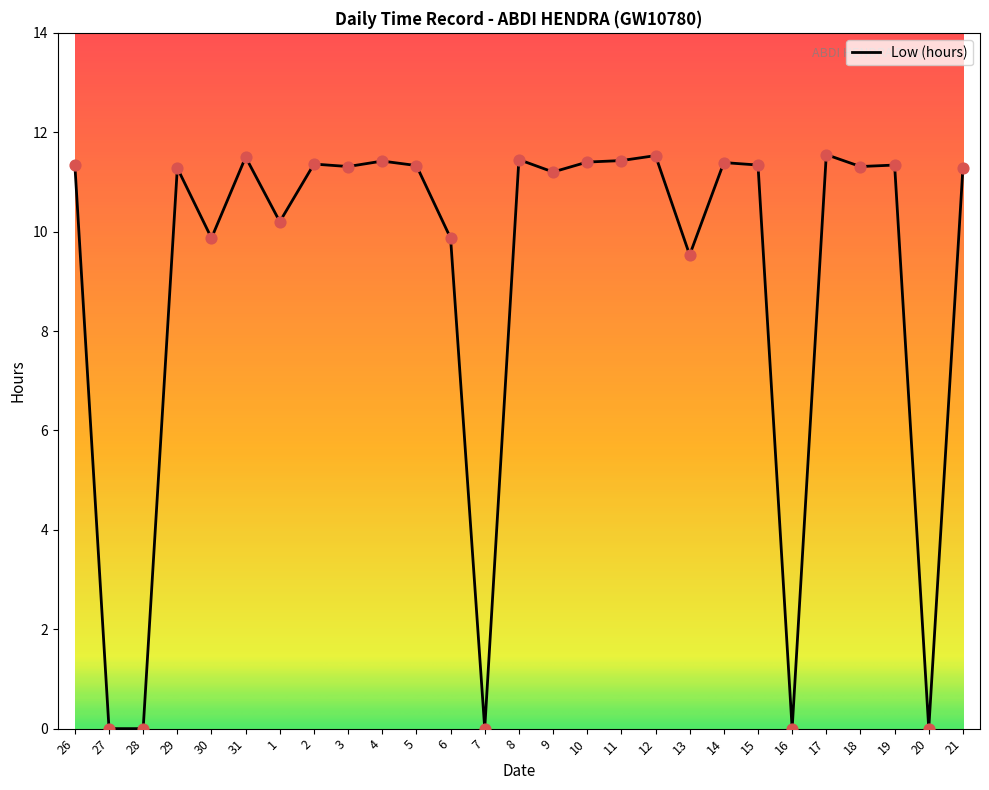

Approximately how many times larger is the value at 13 compared to 29?

0.8